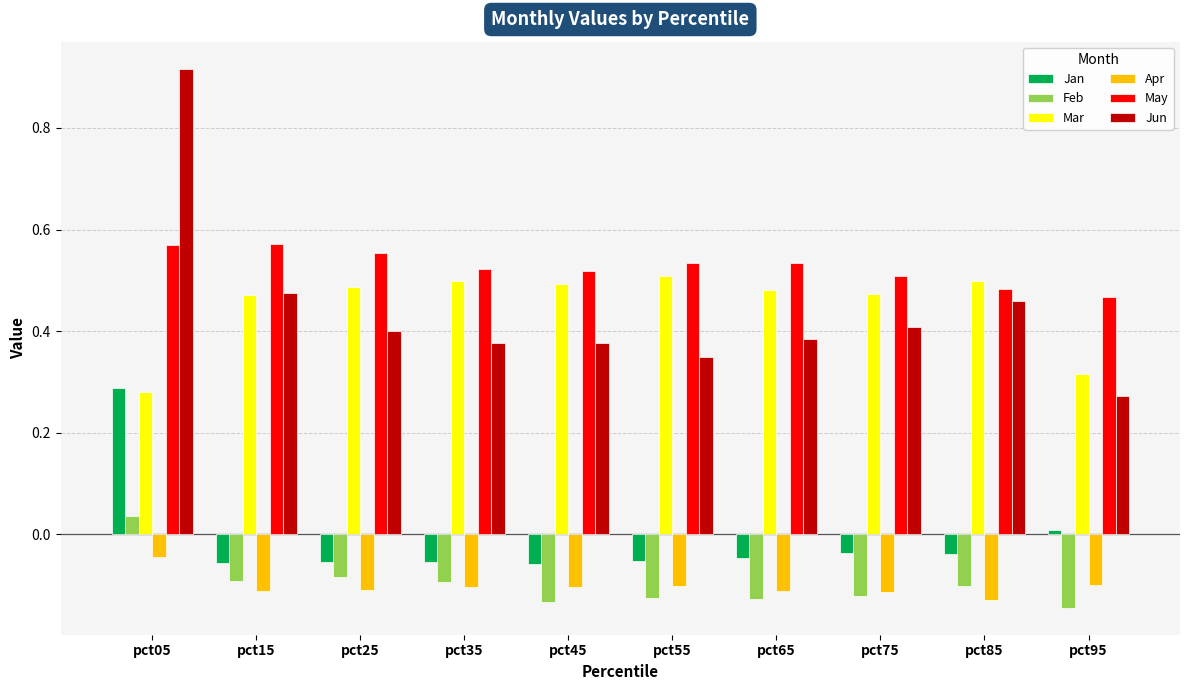

At which label does Jun reach its minimum?

pct95